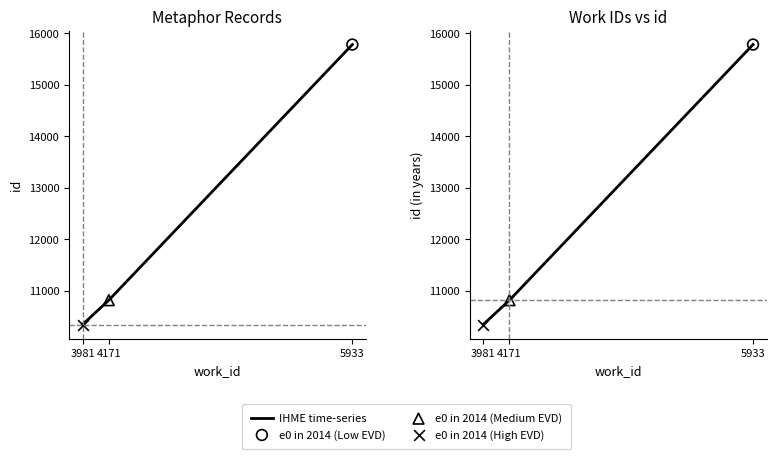

What is the change in value from 3981 to 5933?

+5435